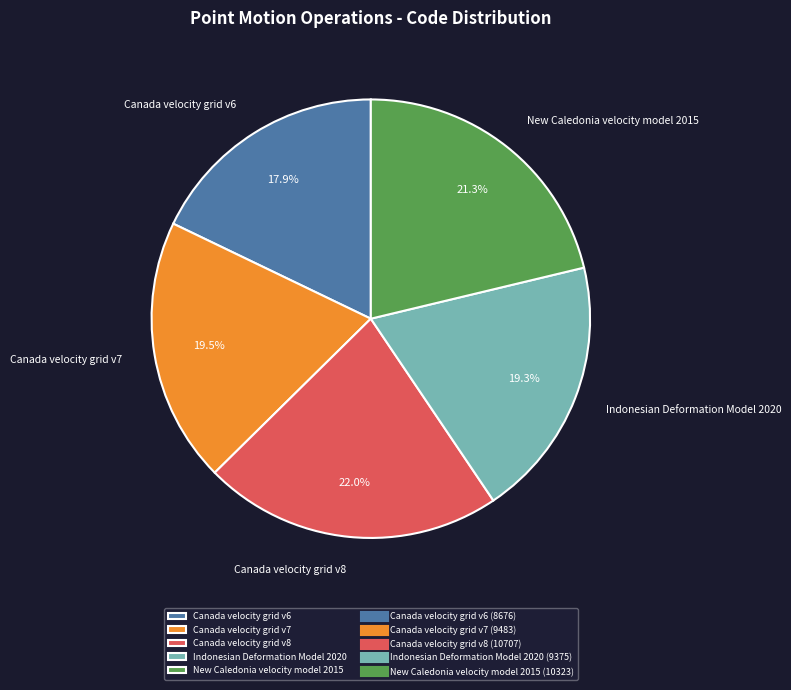

Which category has the biggest portion of the pie?

Canada velocity grid v8